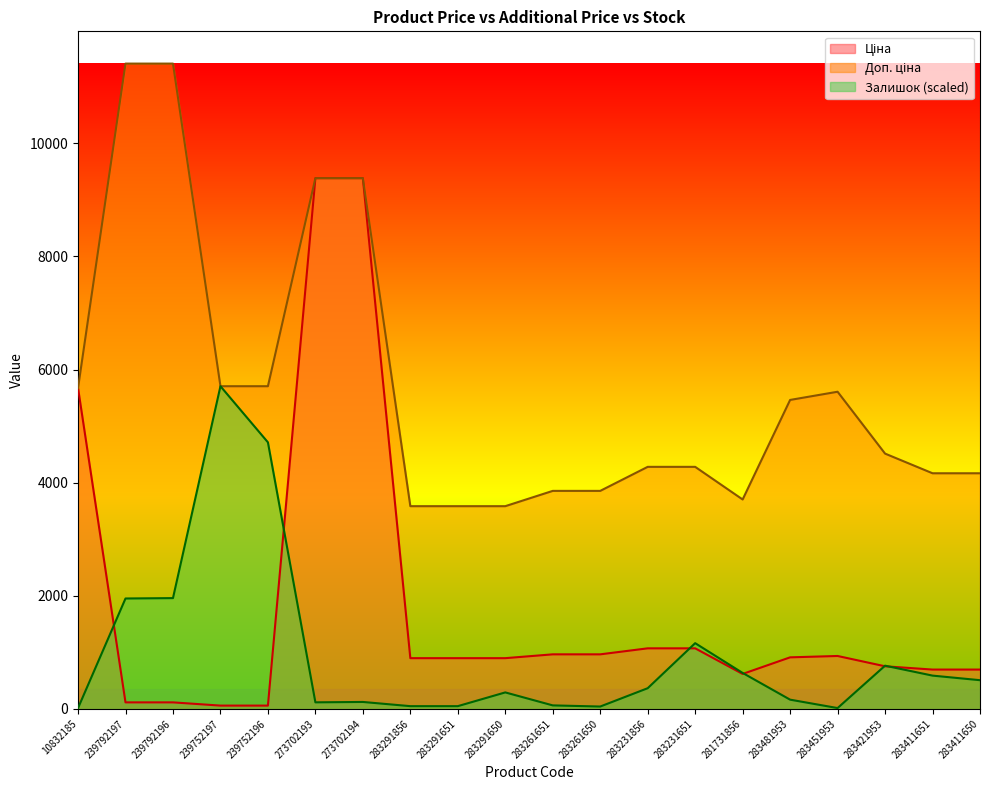

What is the difference between the second highest and second lowest values in the Залишок series?

4699.0